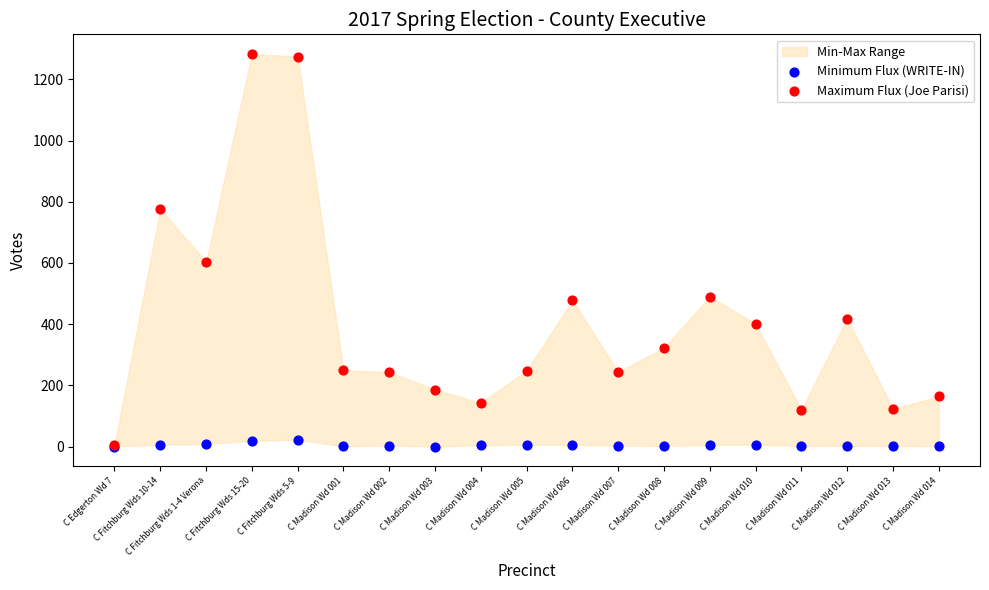

Across all series, what Y value is closest to 641?

604